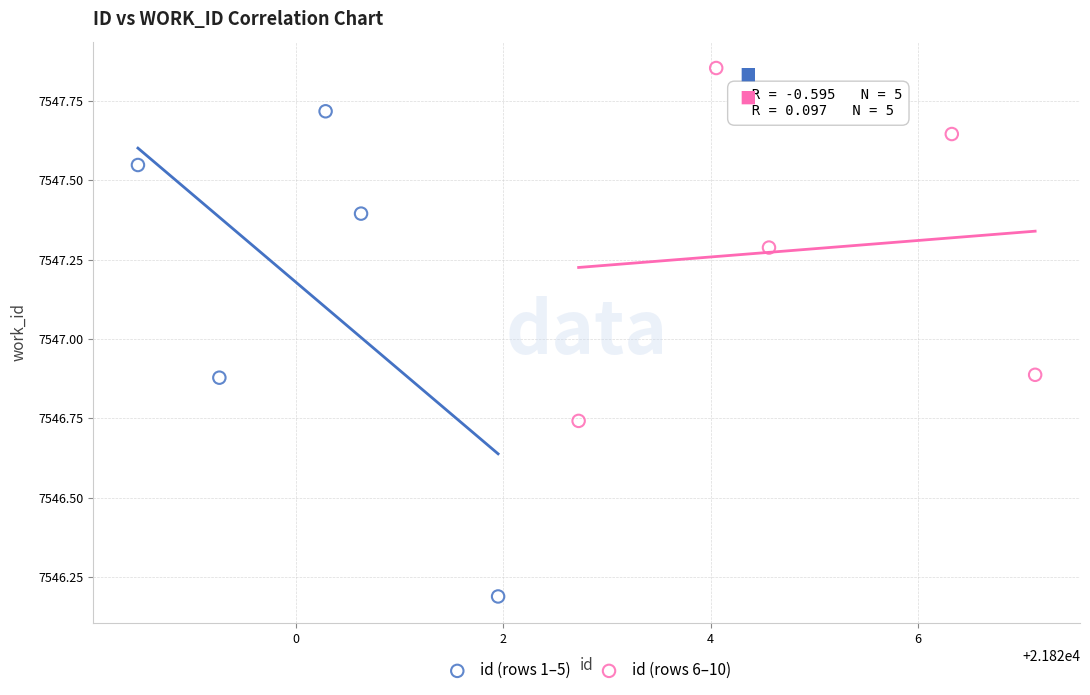

Which series contains the highest Y value?

id (rows 6–10)